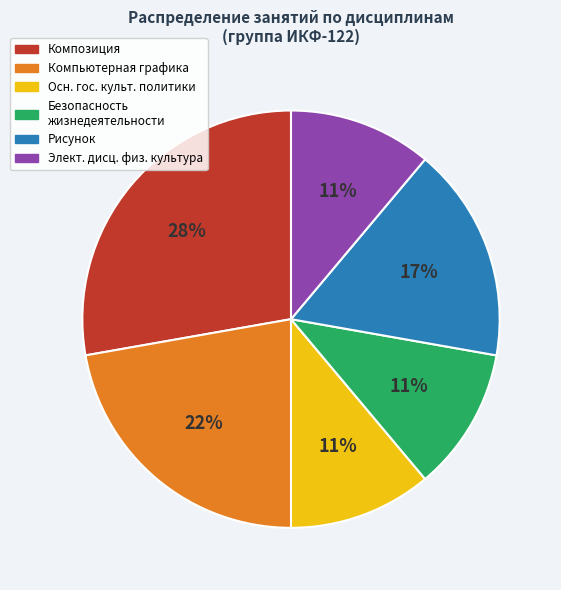

Do Безопасность жизнедеятельности and Элект. дисц. физ. культура together represent more than half of the pie?

No